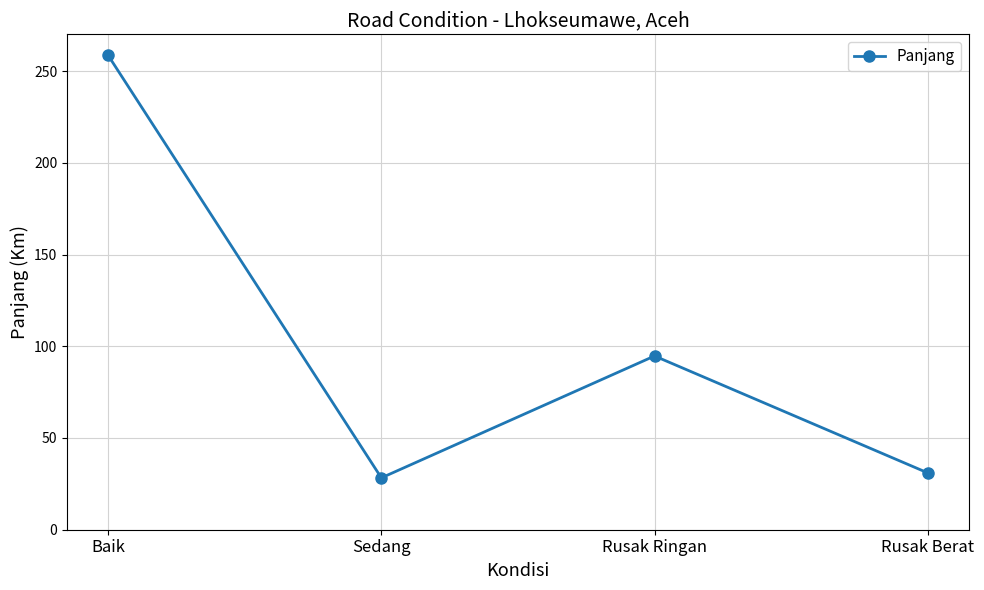

Reading left to right, what are all the values shown in this chart?

Baik=258.5	Sedang=28.3	Rusak Ringan=94.7	Rusak Berat=31.0